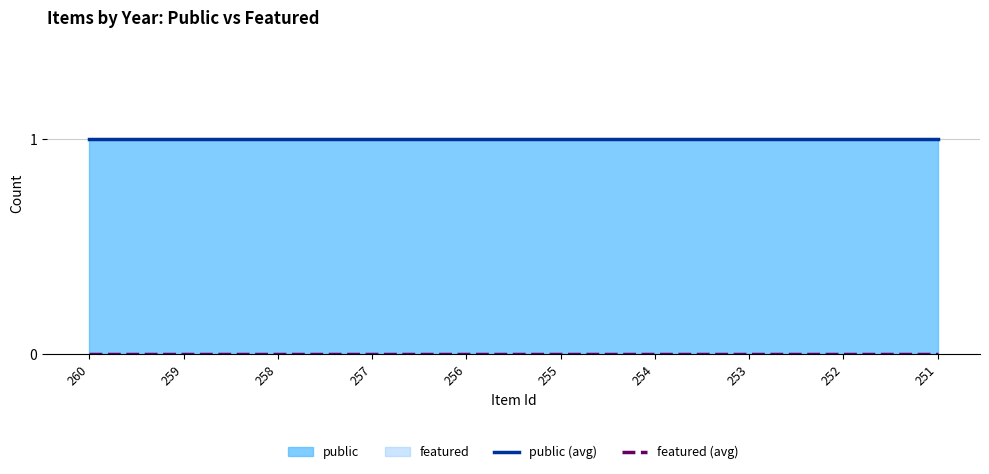

Reading left to right, extract all data points from this chart.

public (avg): 1	1	1	1	1	1	1	1	1	1
featured (avg): 0	0	0	0	0	0	0	0	0	0